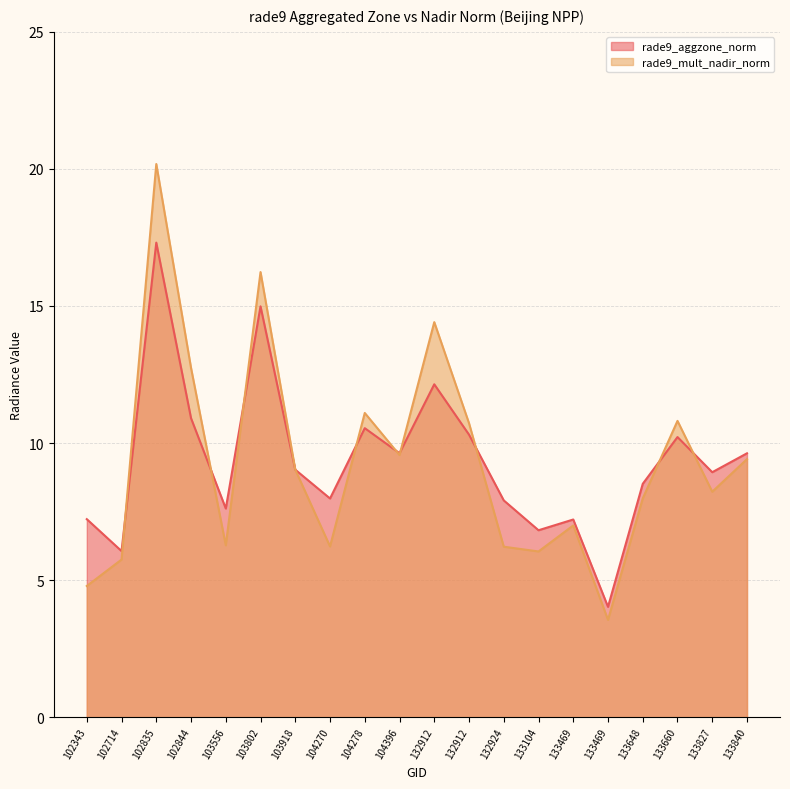

True or false: rade9_mult_nadir_norm and rade9_aggzone_norm intersect in this chart.

True